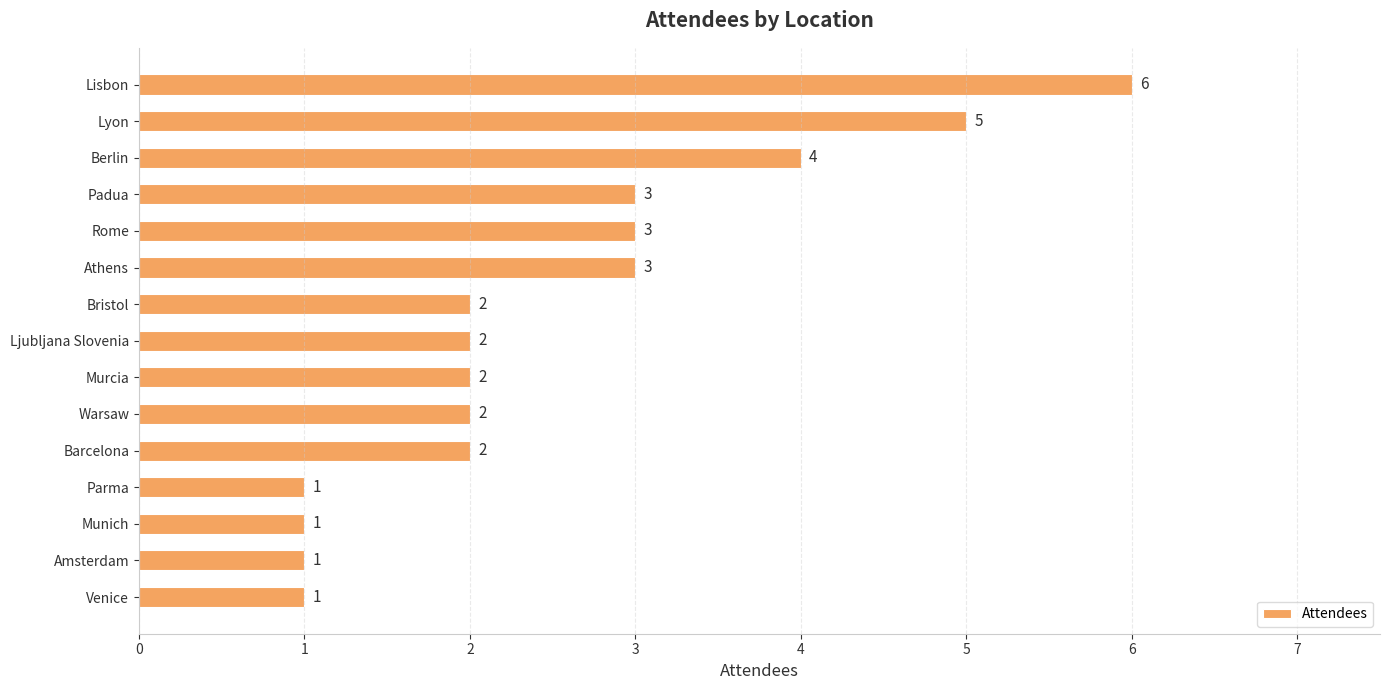

What is the maximum value shown in the chart?

6